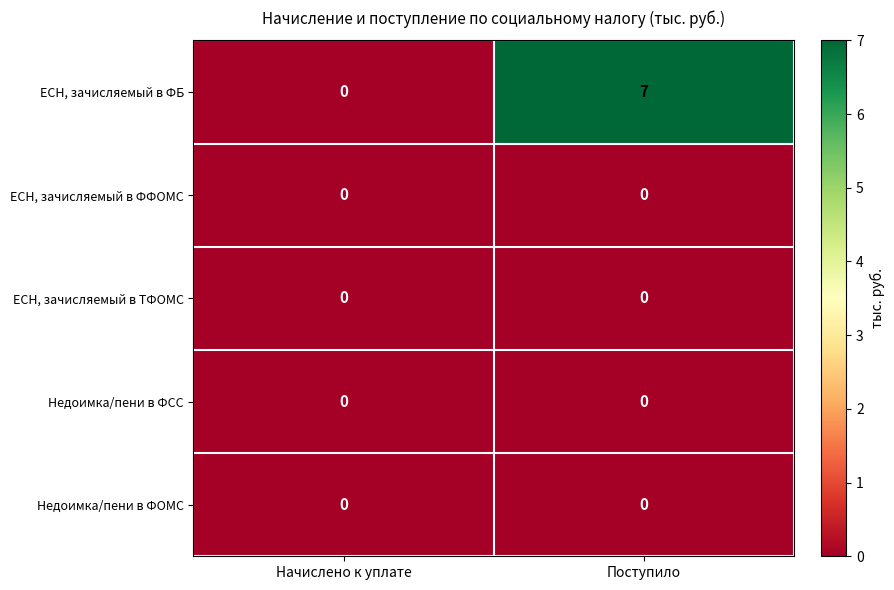

At which category is the sum across all series the highest?

Поступило